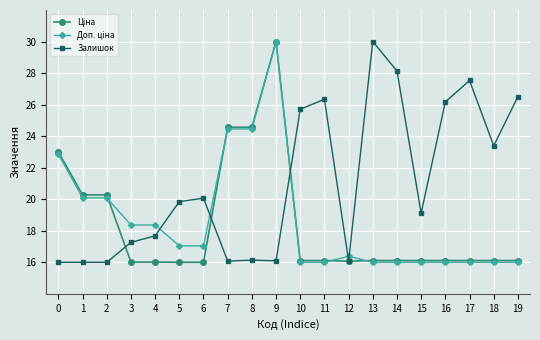

What is the greatest value displayed?

30.0